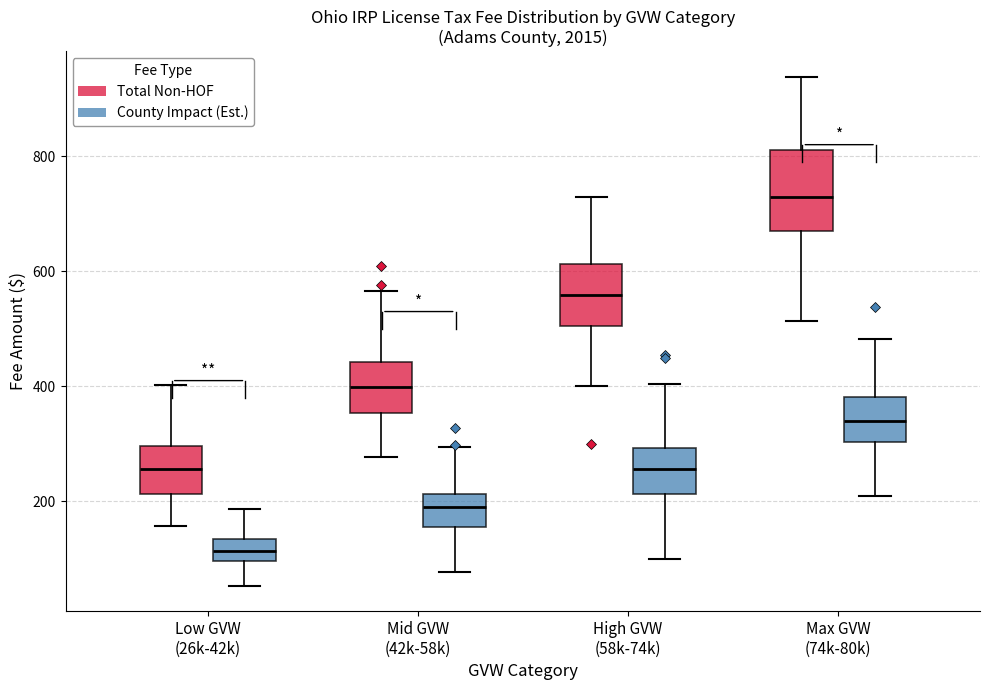

Which box has the lowest median line?

Low GVW (26k-42k) (County Impact (Est.))